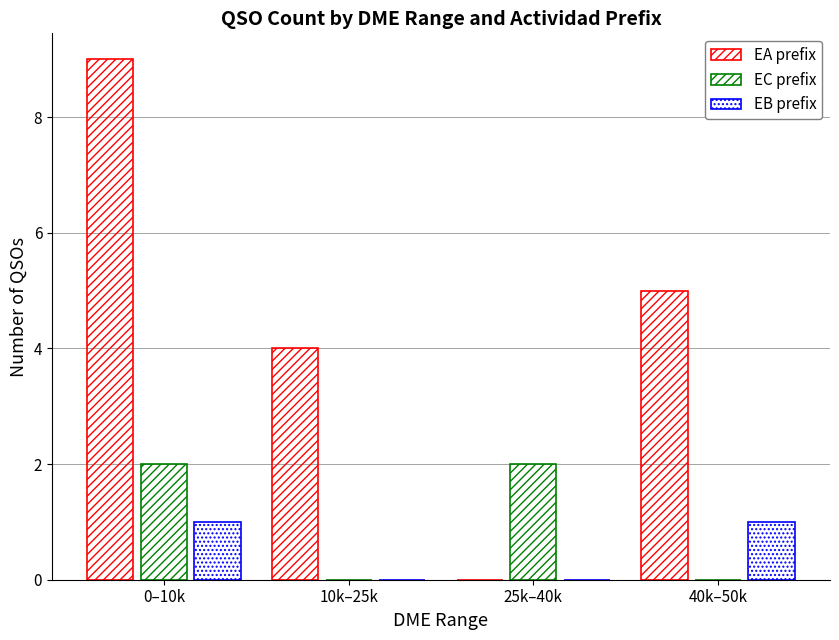

The EC prefix series shows 2 at 25k–40k. True or false?

True